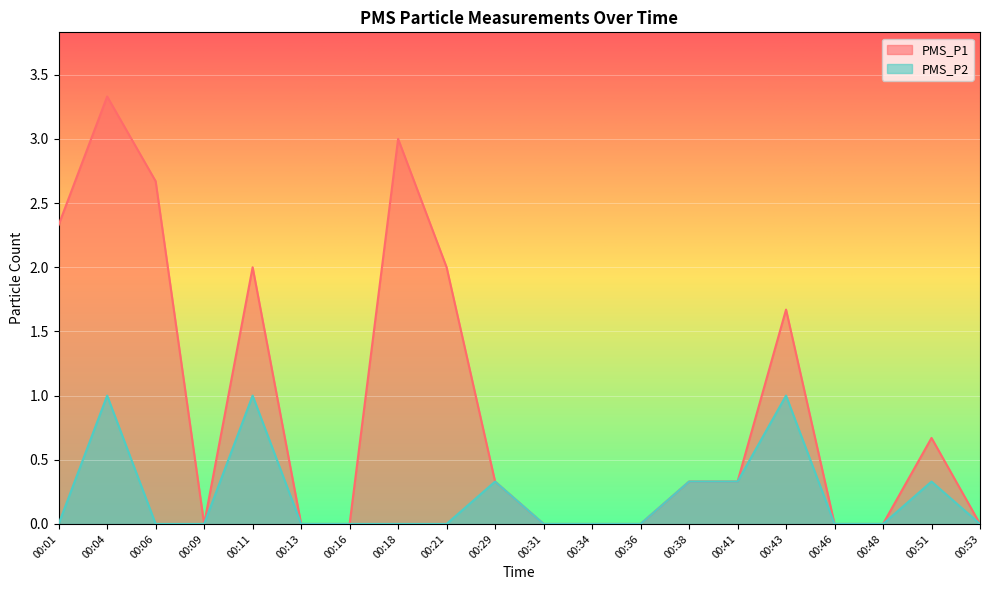

Rank the series at 00:09 from lowest to highest value.

PMS_P1, PMS_P2